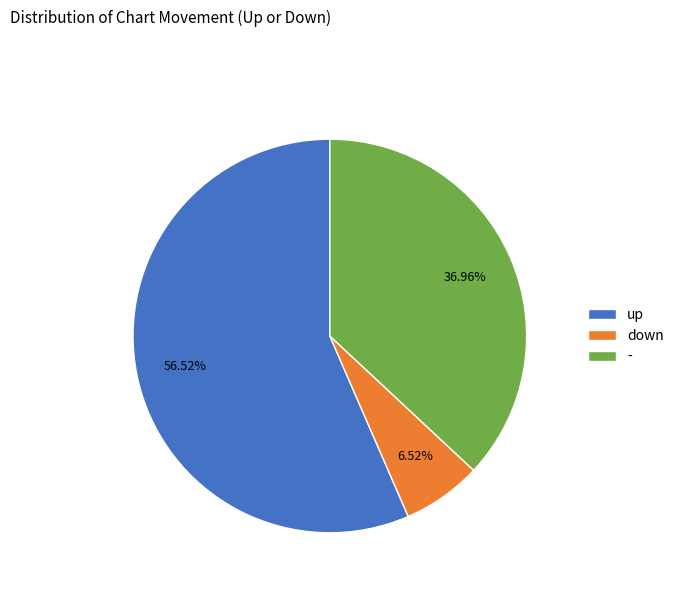

Count the number of slices in the pie.

3